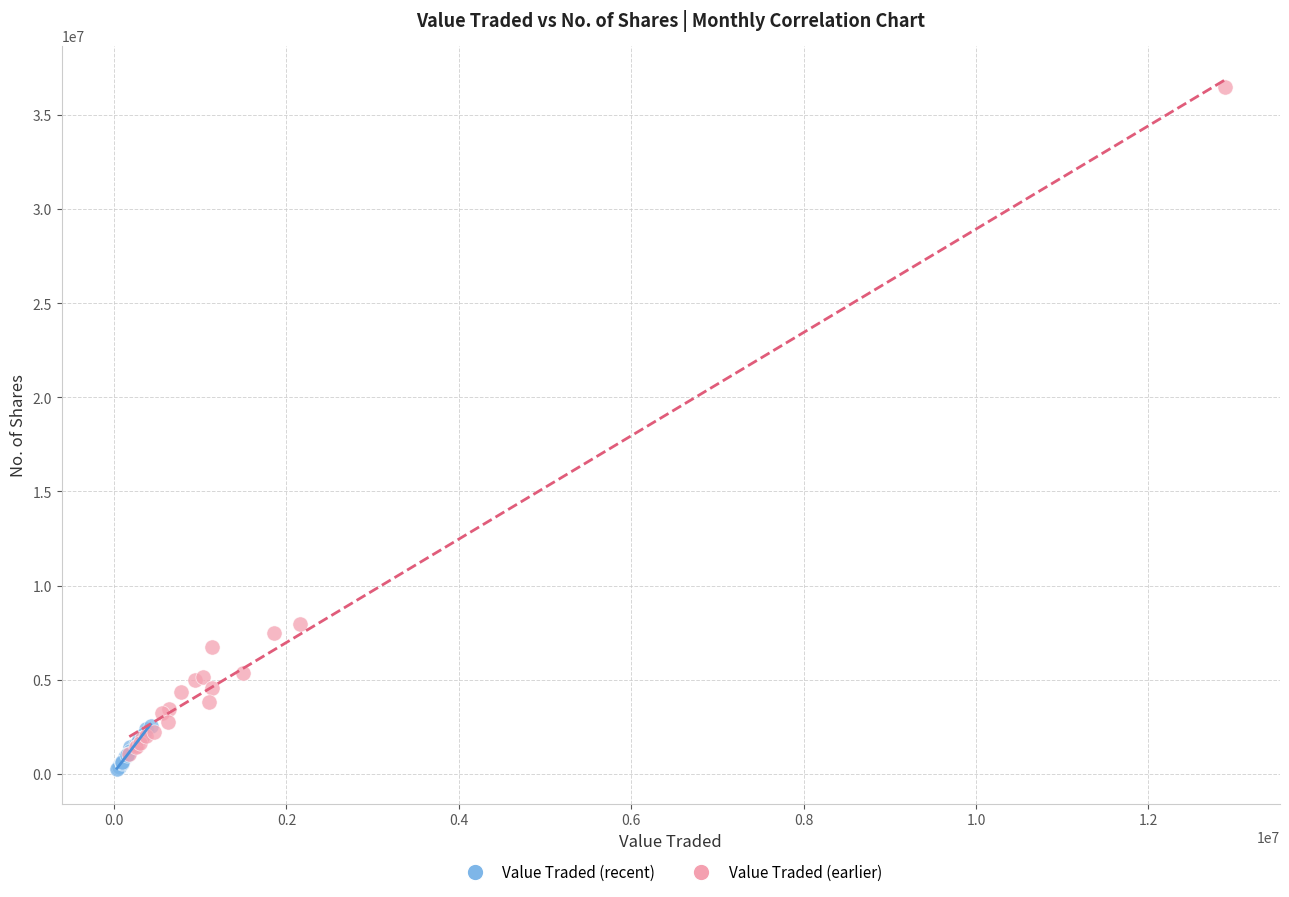

Which series reaches the maximum Y coordinate?

Value Traded (earlier)